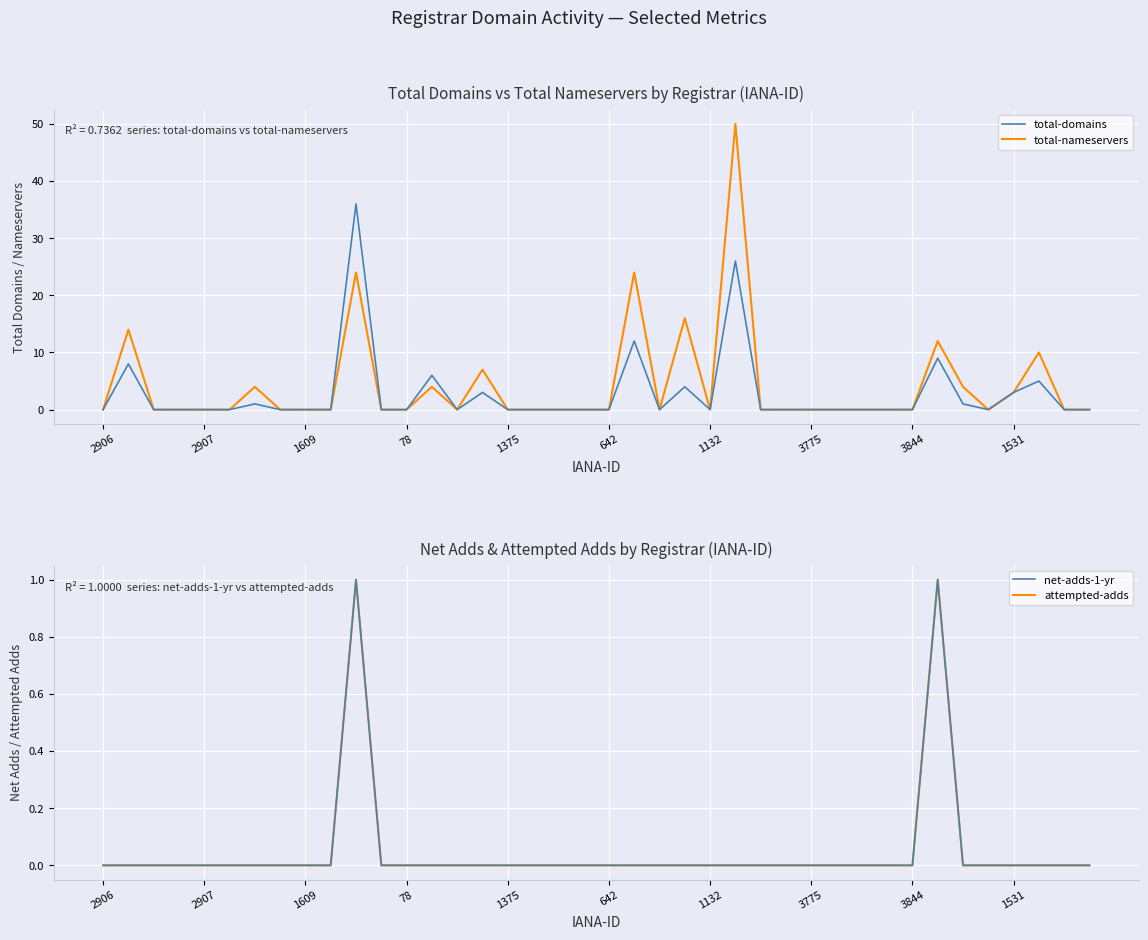

What is the sum of all attempted-adds values?

2